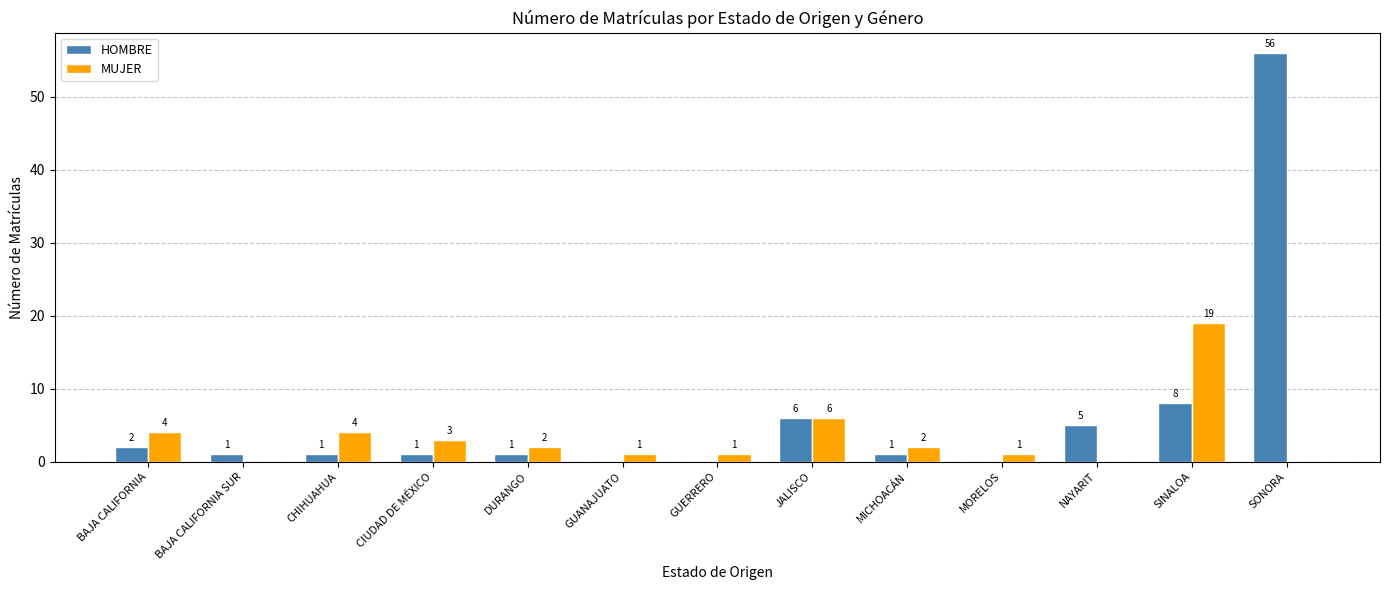

What is the greatest value displayed?

56